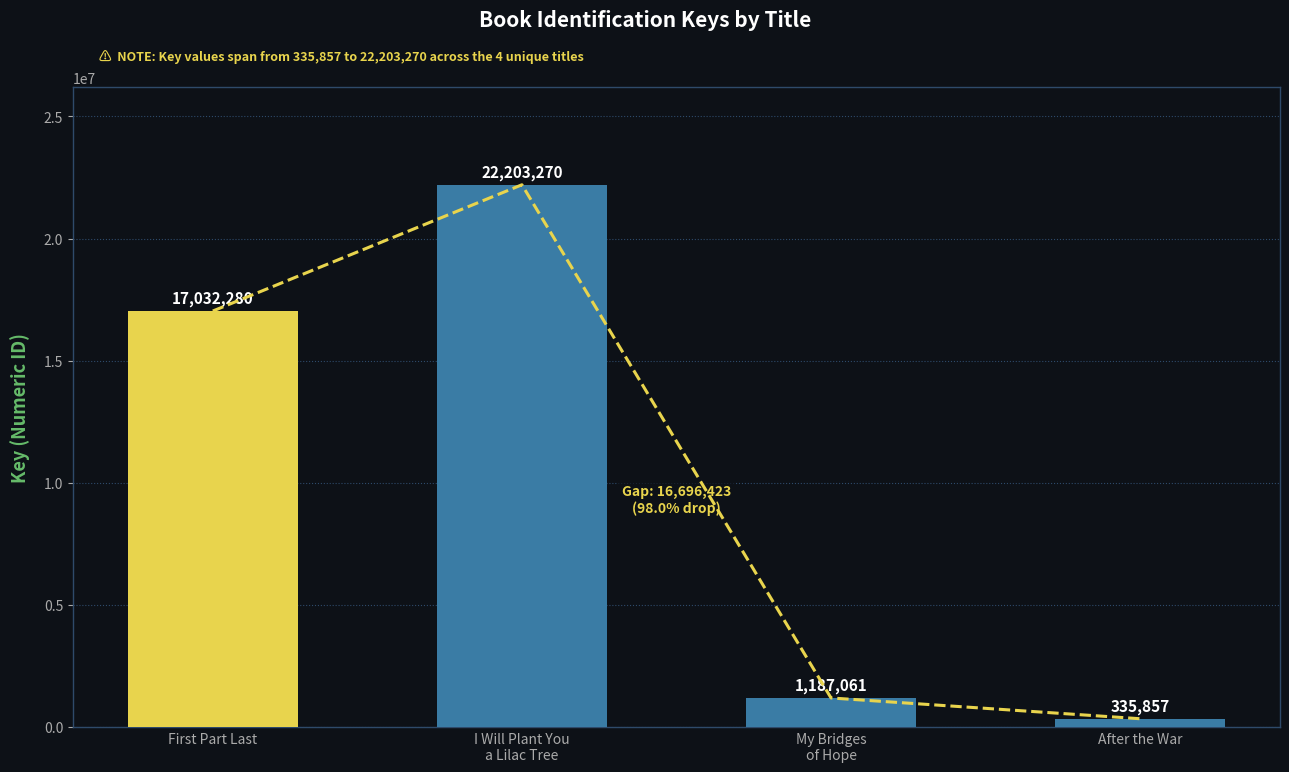

Rank the categories by value from highest to lowest.

I Will Plant You a Lilac Tree, First Part Last, My Bridges of Hope, After the War